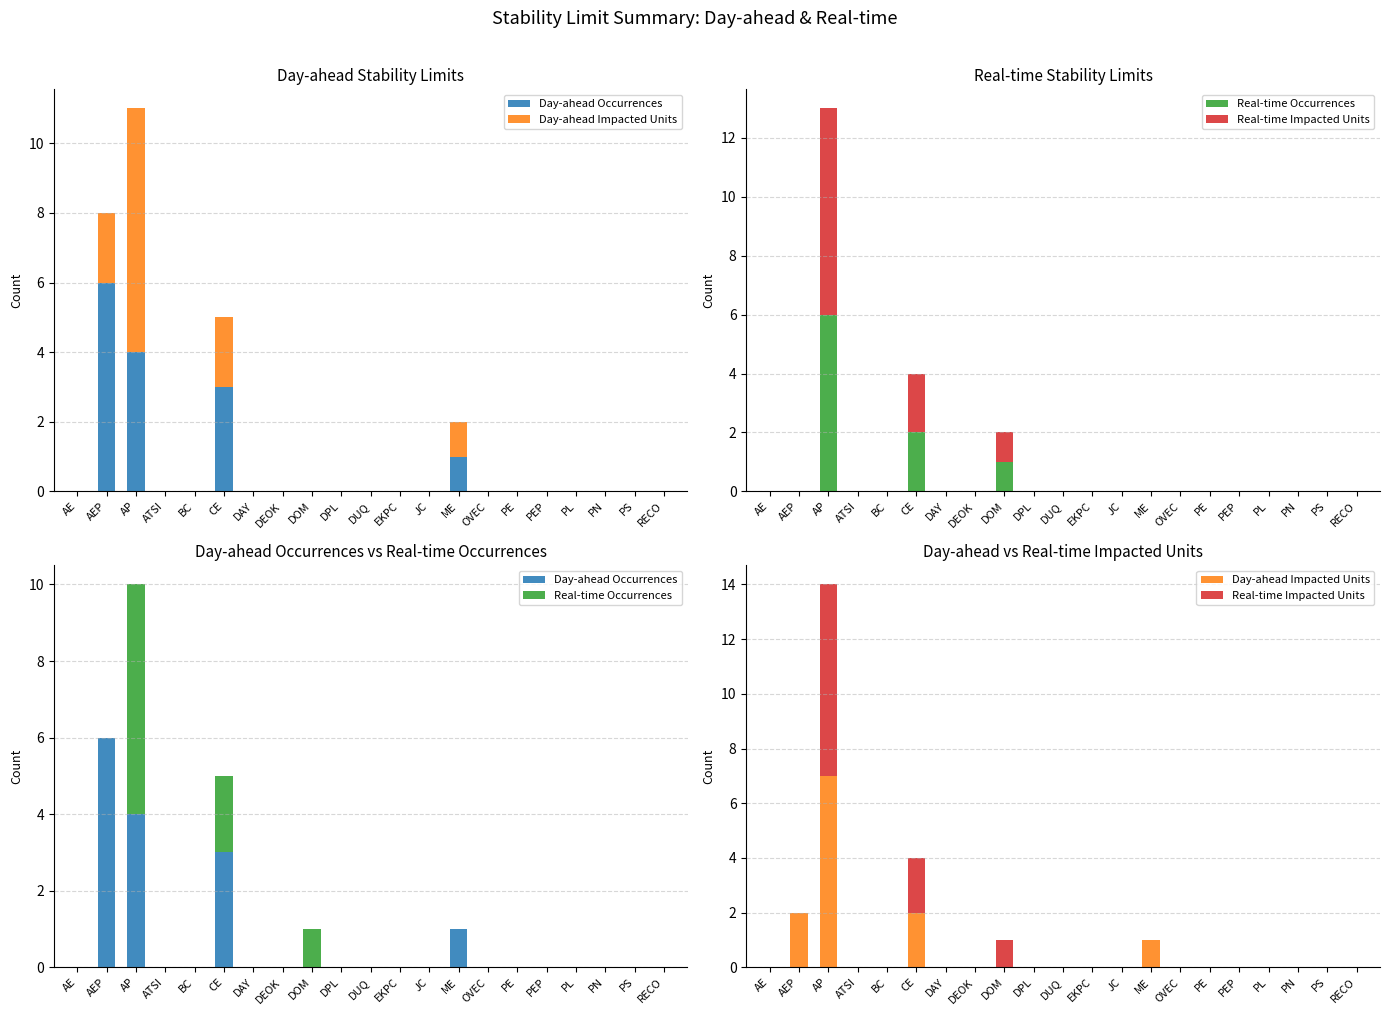

What is the total value across all series at AP?

24